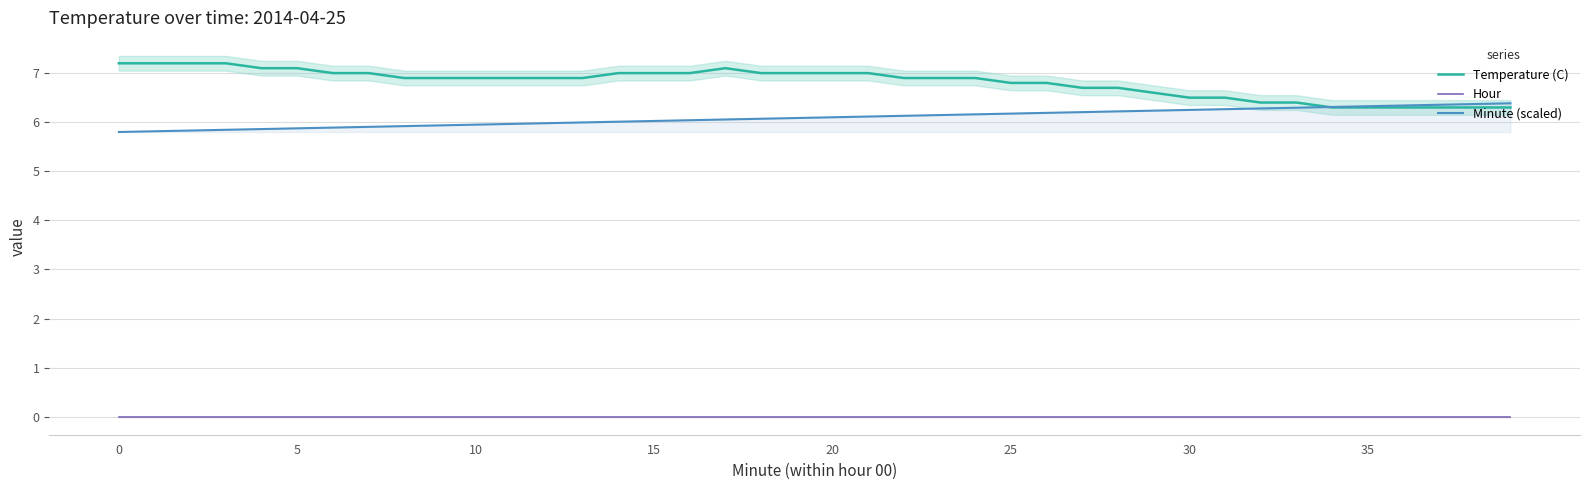

Reading left to right, what are all the values shown in this chart?

Temperature (C): 7.2	7.2	7.2	7.2	7.1	7.1	7.0	7.0	6.9	6.9	6.9	6.9	6.9	6.9	7.0	7.0	7.0	7.1	7.0	7.0	7.0	7.0	6.9	6.9	6.9	6.8	6.8	6.7	6.7	6.6	6.5	6.5	6.4	6.4	6.3	6.3	6.3	6.3	6.3	6.3
Hour: 0.0	0.0	0.0	0.0	0.0	0.0	0.0	0.0	0.0	0.0	0.0	0.0	0.0	0.0	0.0	0.0	0.0	0.0	0.0	0.0	0.0	0.0	0.0	0.0	0.0	0.0	0.0	0.0	0.0	0.0	0.0	0.0	0.0	0.0	0.0	0.0	0.0	0.0	0.0	0.0
Minute (scaled): 5.8	5.8	5.8	5.8	5.9	5.9	5.9	5.9	5.9	5.9	6.0	6.0	6.0	6.0	6.0	6.0	6.0	6.1	6.1	6.1	6.1	6.1	6.1	6.1	6.2	6.2	6.2	6.2	6.2	6.2	6.2	6.3	6.3	6.3	6.3	6.3	6.3	6.4	6.4	6.4